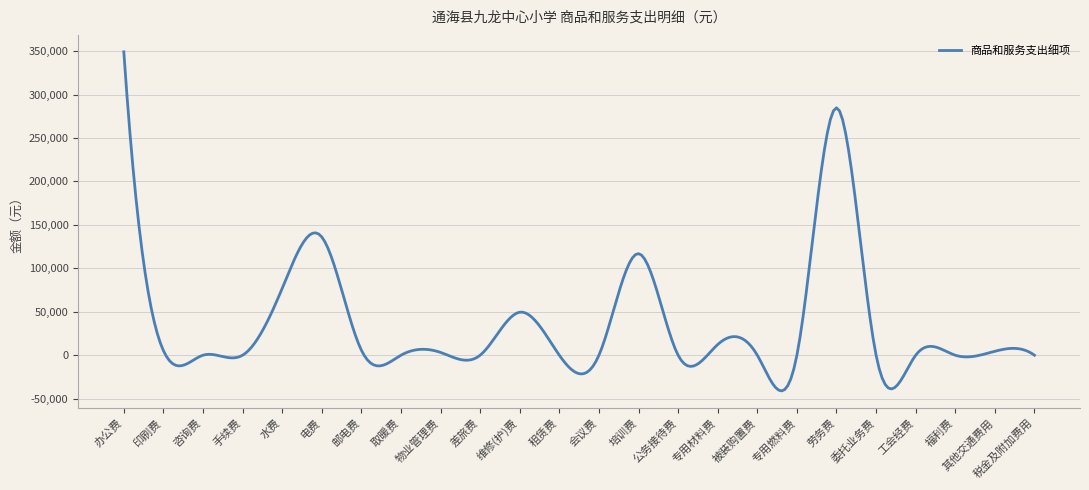

What is the minimum value shown in the chart?

-41088.2